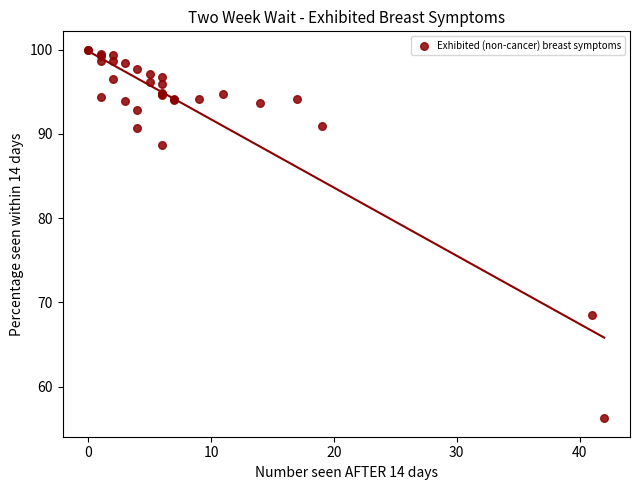

What Y value in the scatter plot is closest to 78?

68.5